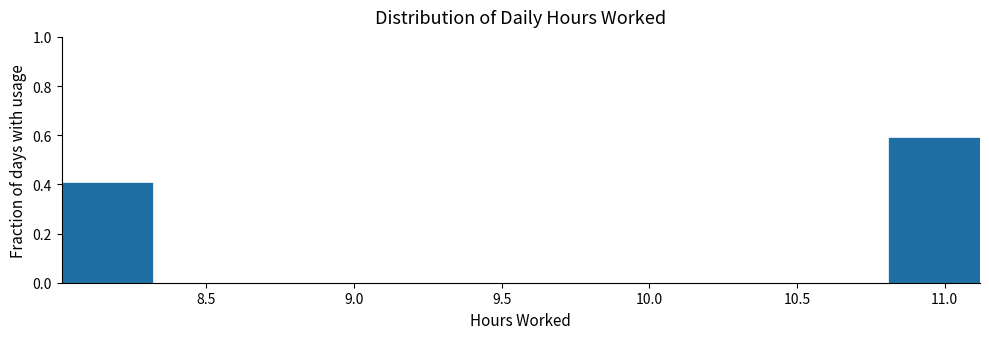

Reading left to right, list every bar in this chart as the range it spans on the x-axis followed by its height. Neither the bar edges nor the heights are printed on the chart, so give them approximately, as read against the axes.

8.00 to 8.30: 0.4
8.30 to 8.65: 0
8.65 to 8.95: 0
8.95 to 9.25: 0
9.25 to 9.55: 0
9.55 to 9.90: 0
9.90 to 10.20: 0
10.20 to 10.50: 0
10.50 to 10.80: 0
10.80 to 11.10: 0.6